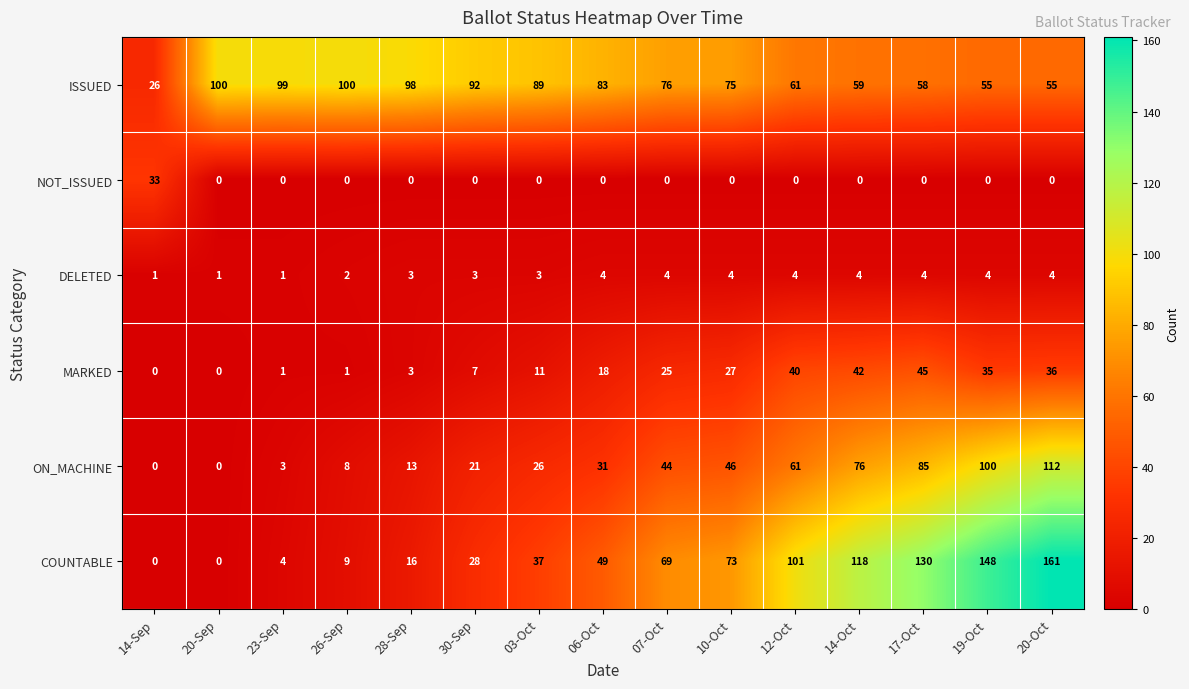

Between 23-Sep and 19-Oct, which series saw the biggest shift?

COUNTABLE